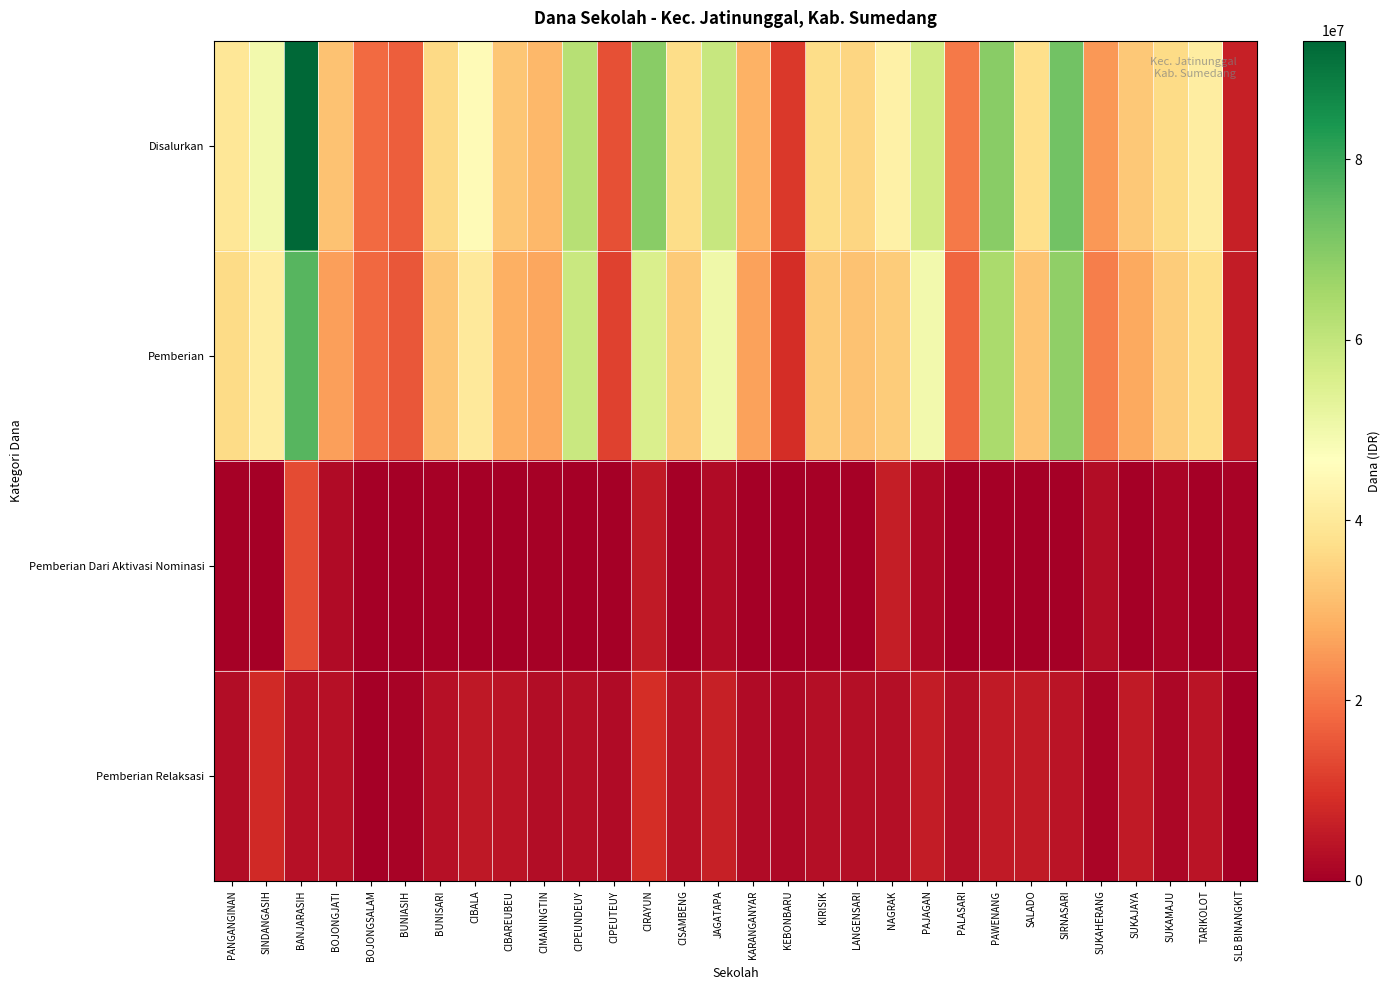

Reading right to left, what are all the values shown in this chart?

Disalurkan: SLB BINANGKIT=6525000	TARIKOLOT=41400000	SUKAMAJU=36675000	SUKAJAYA=32850000	SUKAHERANG=24975000	SIRNASARI=72675000	SALADO=37350000	PAWENANG=69300000	PALASARI=20475000	PAJAGAN=57375000	NAGRAK=42525000	LANGENSARI=35325000	KIRISIK=36900000	KEBONBARU=10800000	KARANGANYAR=29025000	JAGATAPA=59175000	CISAMBENG=36900000	CIRAYUN=69300000	CIPEUTEUY=14400000	CIPEUNDEUY=61875000	CIMANINGTIN=30150000	CIBAREUBEU=32625000	CIBALA=45450000	BUNISARI=36225000	BUNIASIH=16425000	BOJONGSALAM=18225000	BOJONGJATI=31725000	BANJARASIH=93150000	SINDANGASIH=49500000	PANGANGINAN=39600000
Pemberian: SLB BINANGKIT=5625000	TARIKOLOT=37350000	SUKAMAJU=33750000	SUKAJAYA=27450000	SUKAHERANG=21150000	SIRNASARI=68400000	SALADO=32175000	PAWENANG=64125000	PALASARI=17550000	PAJAGAN=49725000	NAGRAK=33750000	LANGENSARI=31725000	KIRISIK=33300000	KEBONBARU=8775000	KARANGANYAR=26550000	JAGATAPA=50400000	CISAMBENG=33300000	CIRAYUN=55350000	CIPEUTEUY=12150000	CIPEUNDEUY=58725000	CIMANINGTIN=27000000	CIBAREUBEU=28575000	CIBALA=40275000	BUNISARI=32400000	BUNIASIH=15300000	BOJONGSALAM=18000000	BOJONGJATI=25875000	BANJARASIH=76275000	SINDANGASIH=41175000	PANGANGINAN=36450000
Pemberian Dari Aktivasi Nominasi: SLB BINANGKIT=900000	TARIKOLOT=0	SUKAMAJU=1125000	SUKAJAYA=0	SUKAHERANG=2700000	SIRNASARI=225000	SALADO=0	PAWENANG=0	PALASARI=0	PAJAGAN=2025000	NAGRAK=5850000	LANGENSARI=450000	KIRISIK=675000	KEBONBARU=0	KARANGANYAR=0	JAGATAPA=2250000	CISAMBENG=225000	CIRAYUN=5175000	CIPEUTEUY=0	CIPEUNDEUY=0	CIMANINGTIN=450000	CIBAREUBEU=0	CIBALA=225000	BUNISARI=450000	BUNIASIH=225000	BOJONGSALAM=0	BOJONGJATI=2250000	BANJARASIH=13500000	SINDANGASIH=0	PANGANGINAN=450000
Pemberian Relaksasi: SLB BINANGKIT=0	TARIKOLOT=4050000	SUKAMAJU=1800000	SUKAJAYA=5400000	SUKAHERANG=1125000	SIRNASARI=4050000	SALADO=5175000	PAWENANG=5175000	PALASARI=2925000	PAJAGAN=5625000	NAGRAK=2925000	LANGENSARI=3150000	KIRISIK=2925000	KEBONBARU=2025000	KARANGANYAR=2475000	JAGATAPA=6525000	CISAMBENG=3375000	CIRAYUN=8775000	CIPEUTEUY=2250000	CIPEUNDEUY=3150000	CIMANINGTIN=2700000	CIBAREUBEU=4050000	CIBALA=4950000	BUNISARI=3375000	BUNIASIH=900000	BOJONGSALAM=225000	BOJONGJATI=3600000	BANJARASIH=3375000	SINDANGASIH=8325000	PANGANGINAN=2700000